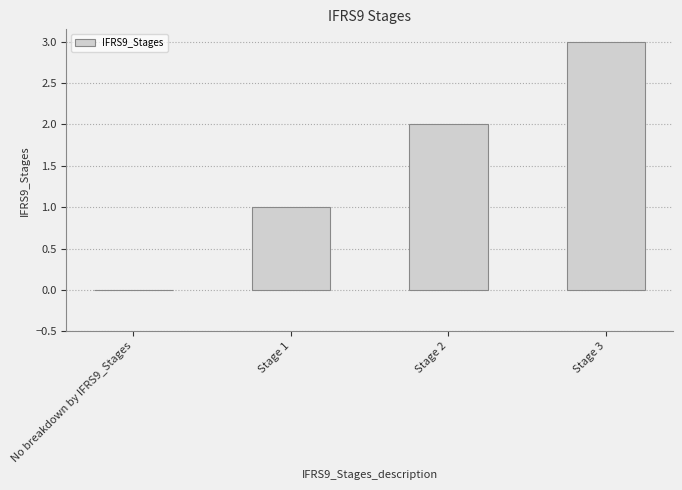

What is the difference between the values at Stage 1 and Stage 3?

2